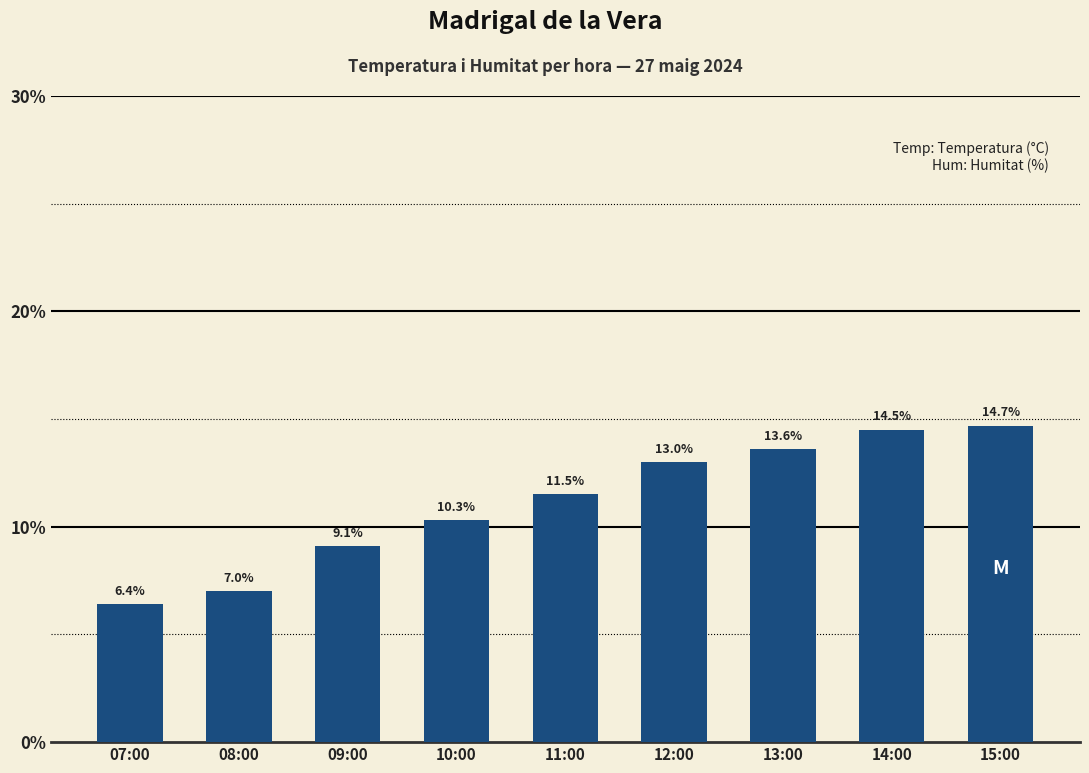

What is the change in value from 11:00 to 12:00?

+1.5